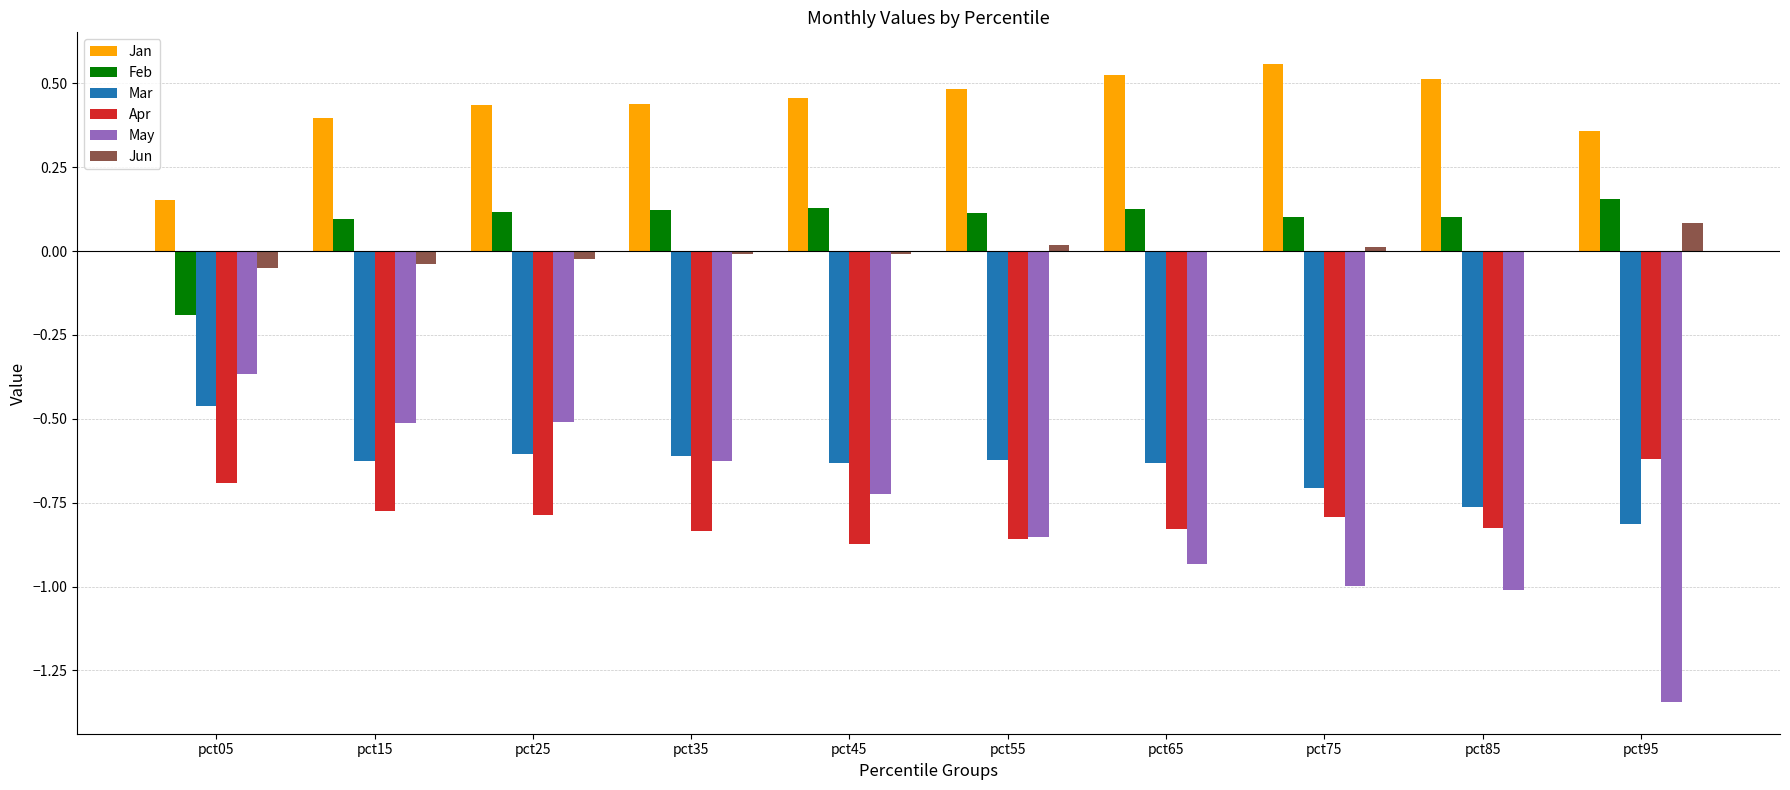

What is the total value across all series at pct05?

-1.6